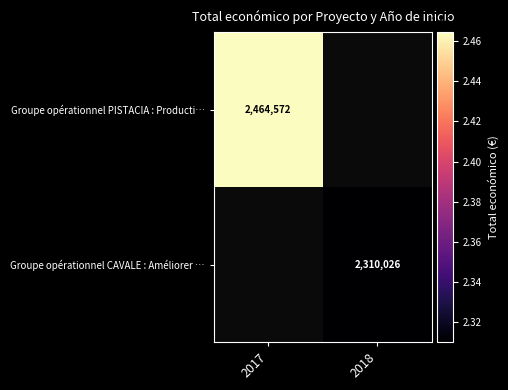

How many positive values does the Groupe opérationnel PISTACIA : Producti… series have?

1